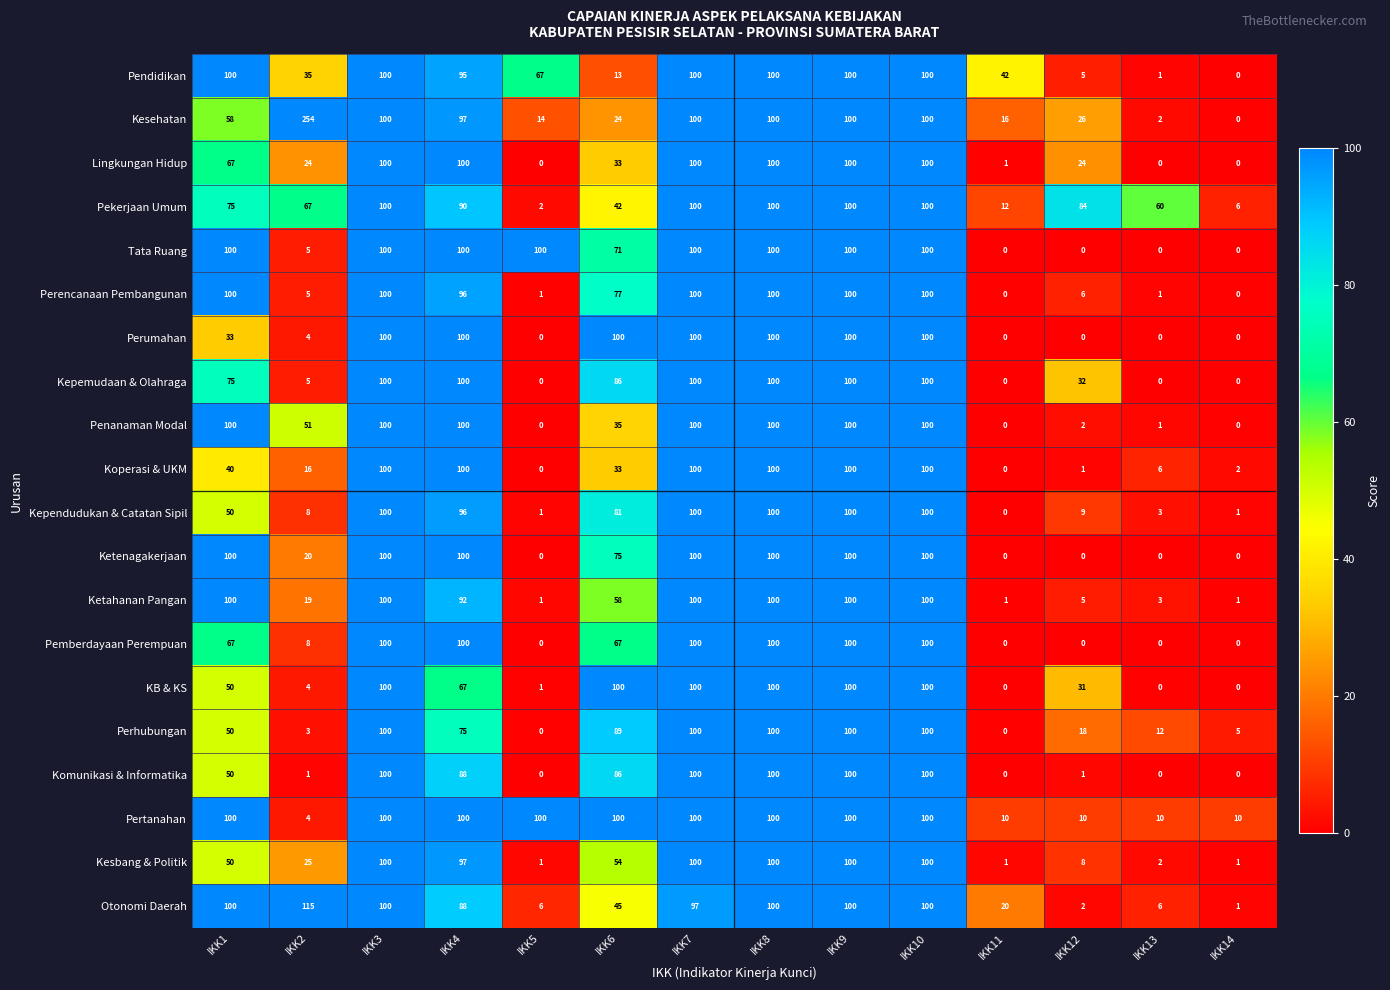

Count the number of categories in the chart.

14